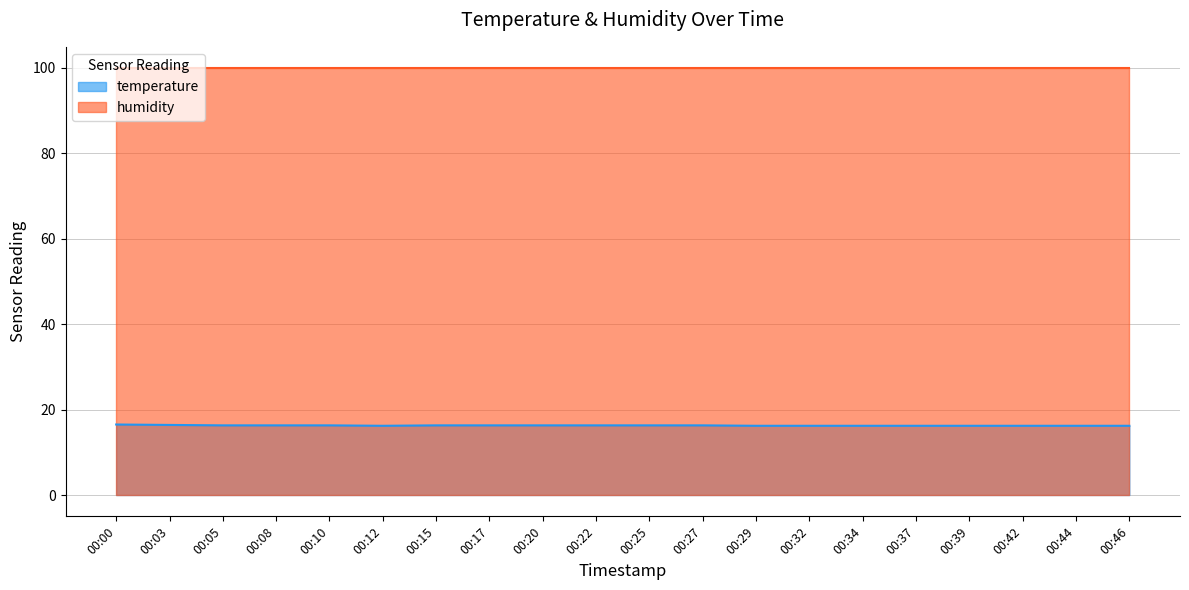

The value at 00:27 is 25.7. True or false?

False